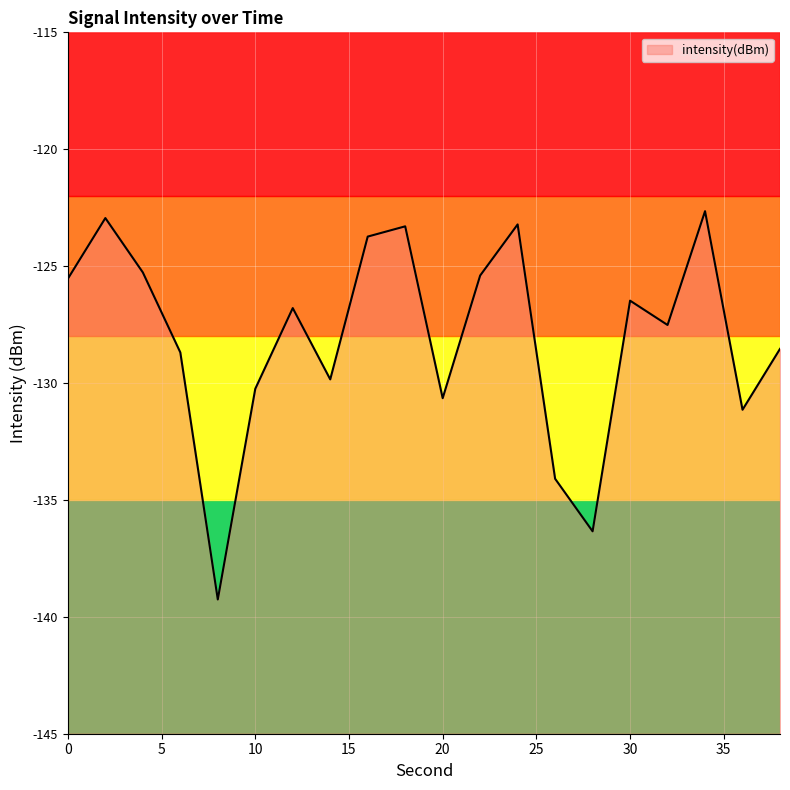

How many interior local peaks (higher than both neighbors) does the data have?

6